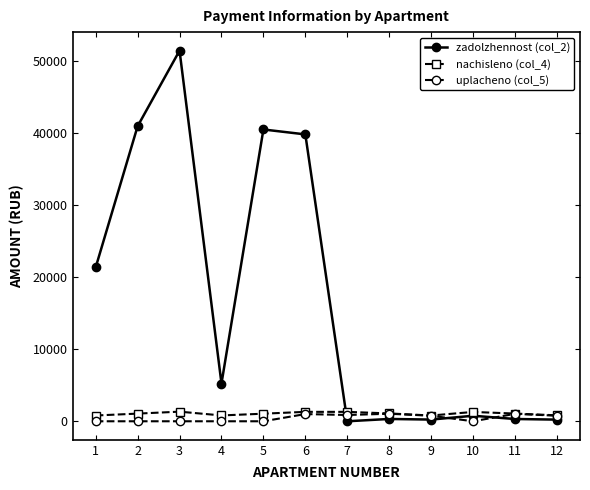

What is the difference between the maximum and minimum values in the nachisleno (col_4) series?

536.6